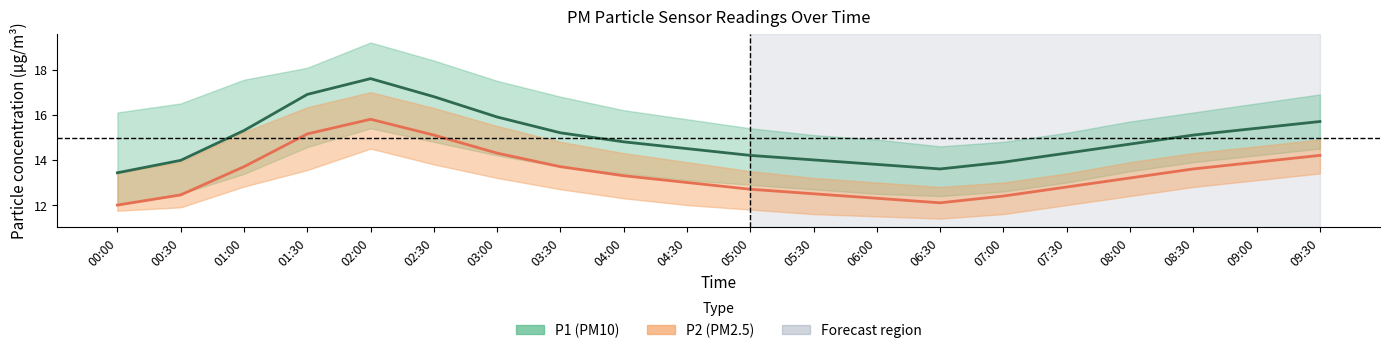

What is the difference between the second highest and minimum values in the P1 series?

3.5